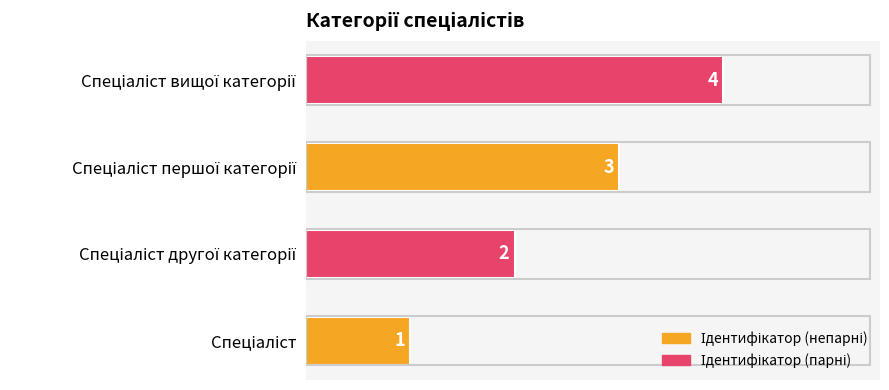

What is the difference between the maximum and minimum values?

3